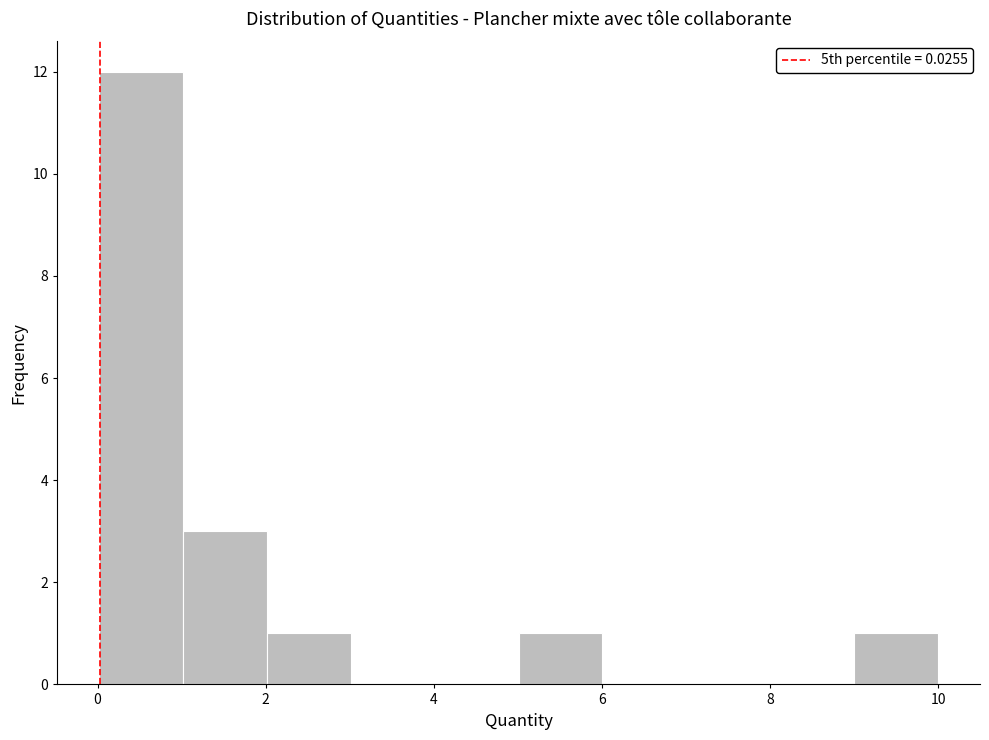

How tall is the bar that spans 0 to 1 on the x-axis? Neither the bar edges nor the heights are printed on the chart, so give them approximately, as read against the axes.

12